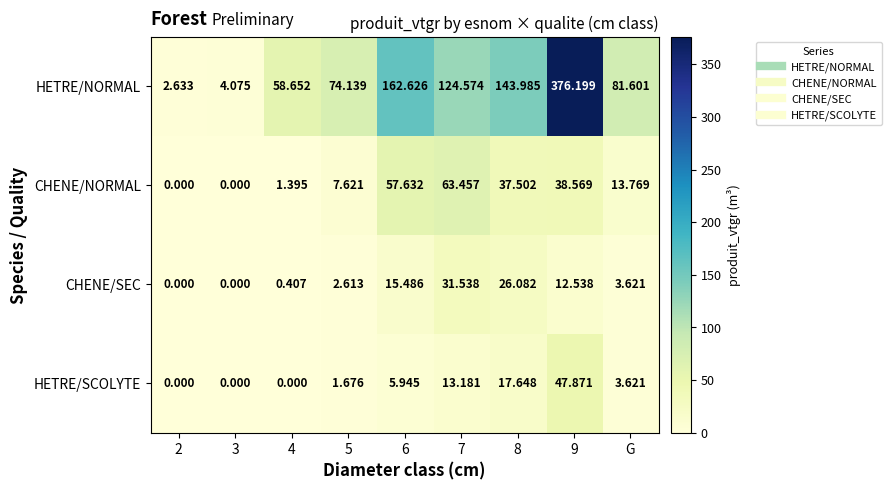

Rank the series by their maximum value, from highest to lowest.

HETRE/NORMAL, CHENE/NORMAL, HETRE/SCOLYTE, CHENE/SEC